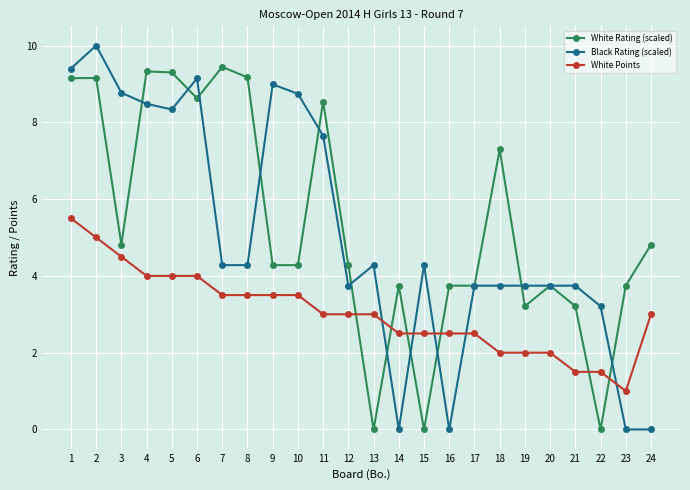

What is the total value across all series at 4?

21.8